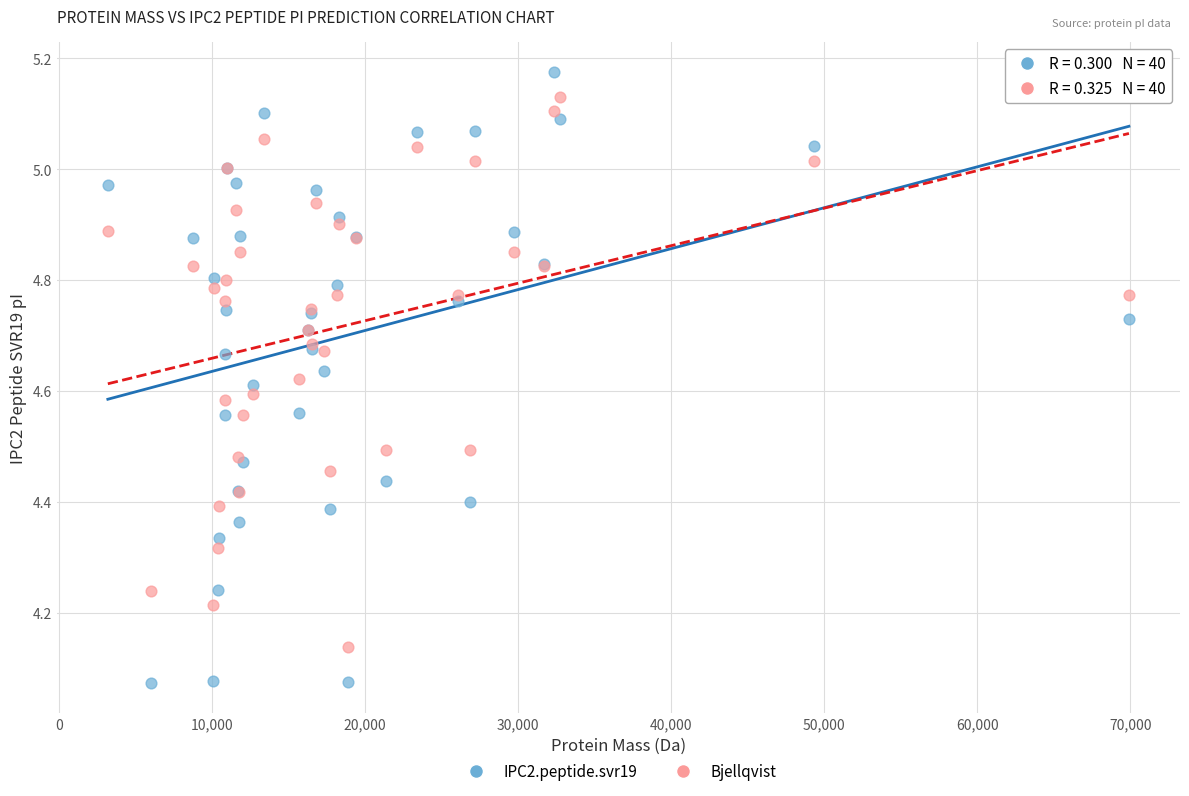

Which series has the widest spread of Y values?

IPC2.peptide.svr19